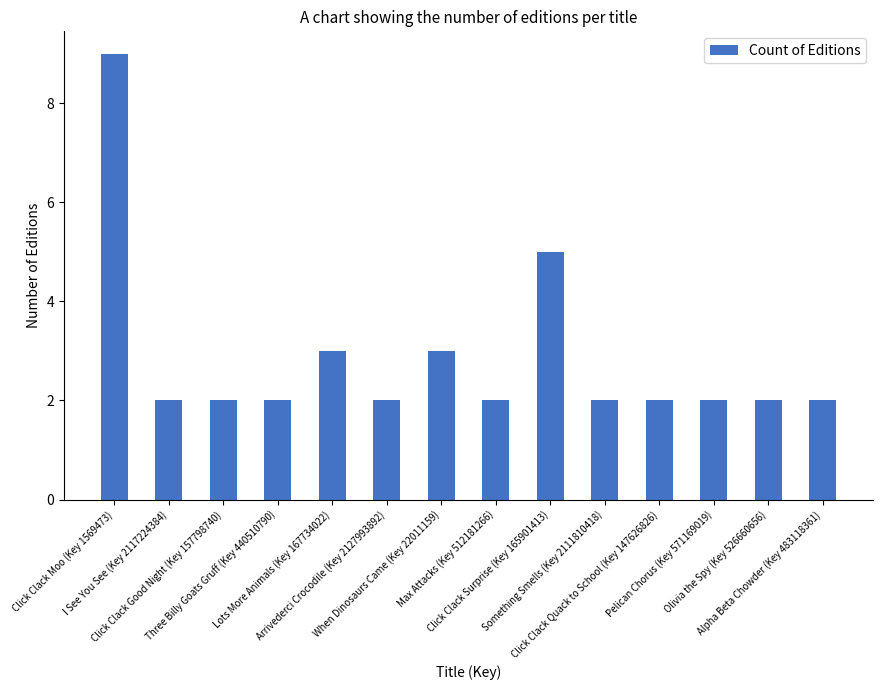

Reading right to left, extract all data points from this chart.

Alpha Beta Chowder (Key 483118361)=2	Olivia the Spy (Key 526660656)=2	Pelican Chorus (Key 571169019)=2	Click Clack Quack to School (Key 147626826)=2	Something Smells (Key 2111810418)=2	Click Clack Surprise (Key 165901413)=5	Max Attacks (Key 512181266)=2	When Dinosaurs Came (Key 22011159)=3	Arrivederci Crocodile (Key 2127993892)=2	Lots More Animals (Key 167734022)=3	Three Billy Goats Gruff (Key 440510790)=2	Click Clack Good Night (Key 157798740)=2	I See You See (Key 2117224384)=2	Click Clack Moo (Key 1569473)=9